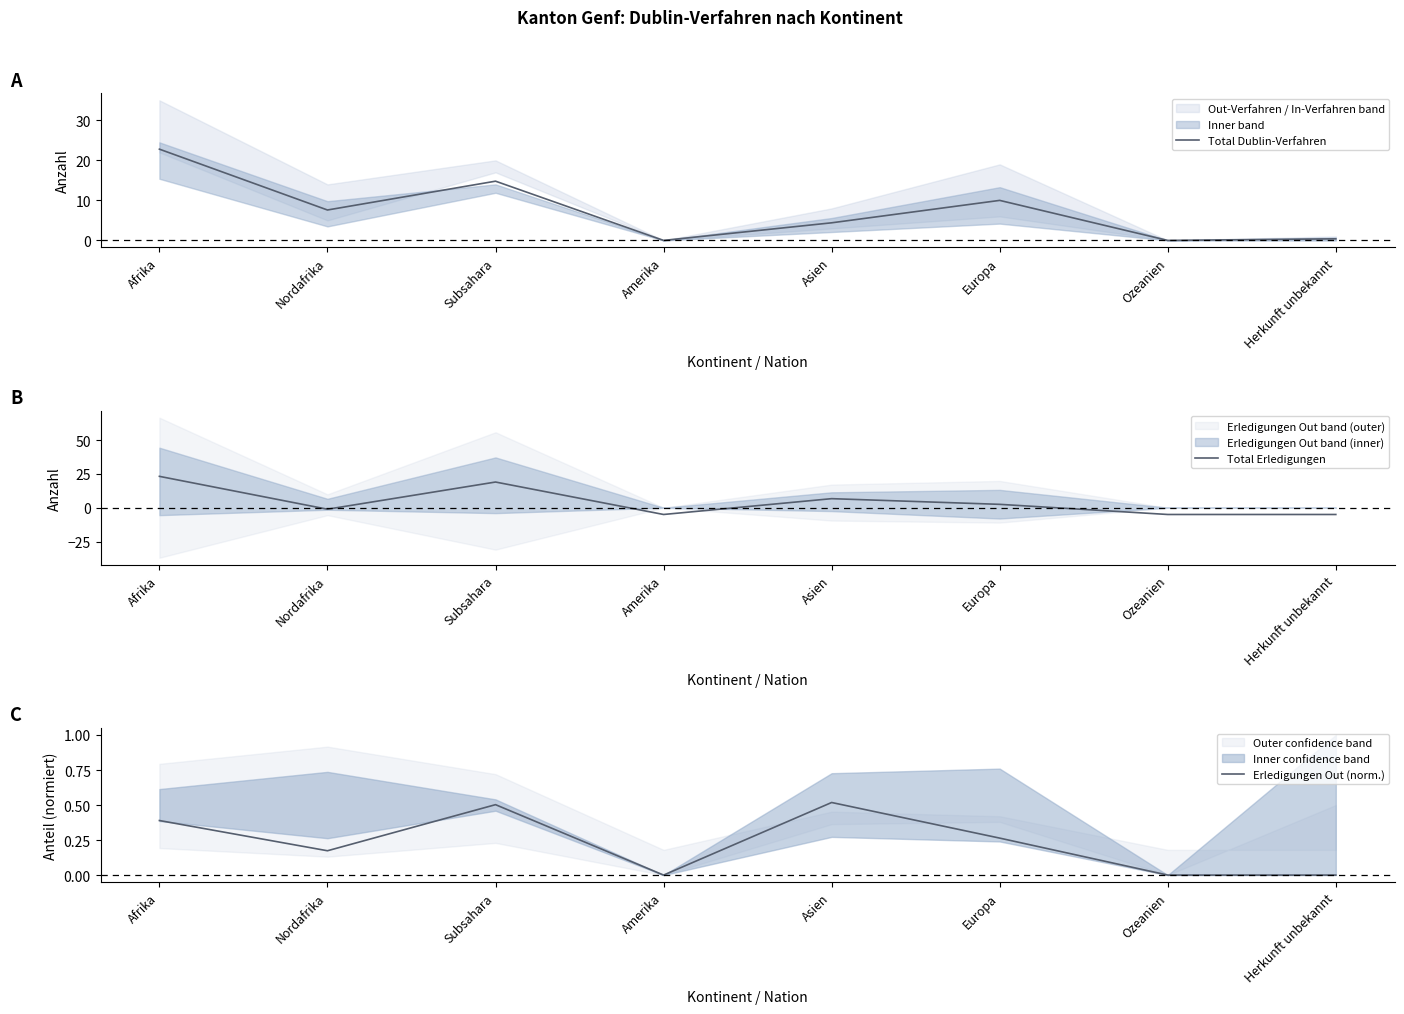

Count the number of categories in the chart.

8